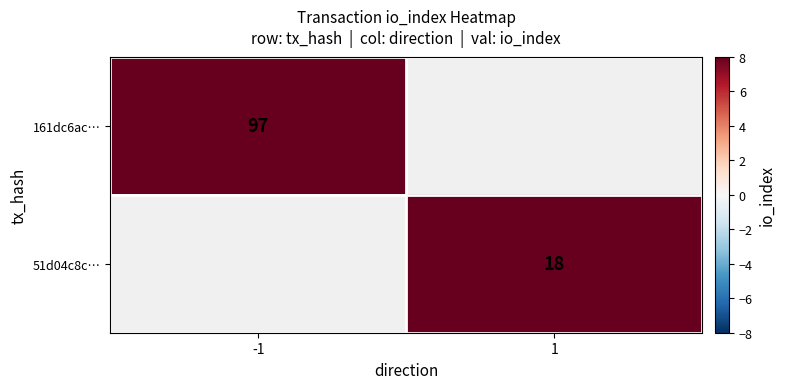

At which category does the chart reach its peak across all series?

-1